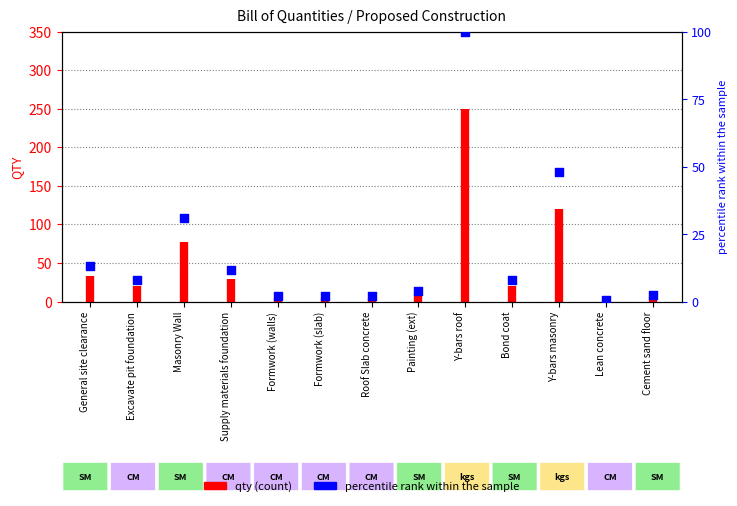

What is the ratio of the value at Roof Slab concrete to the value at Cement sand floor?

0.8